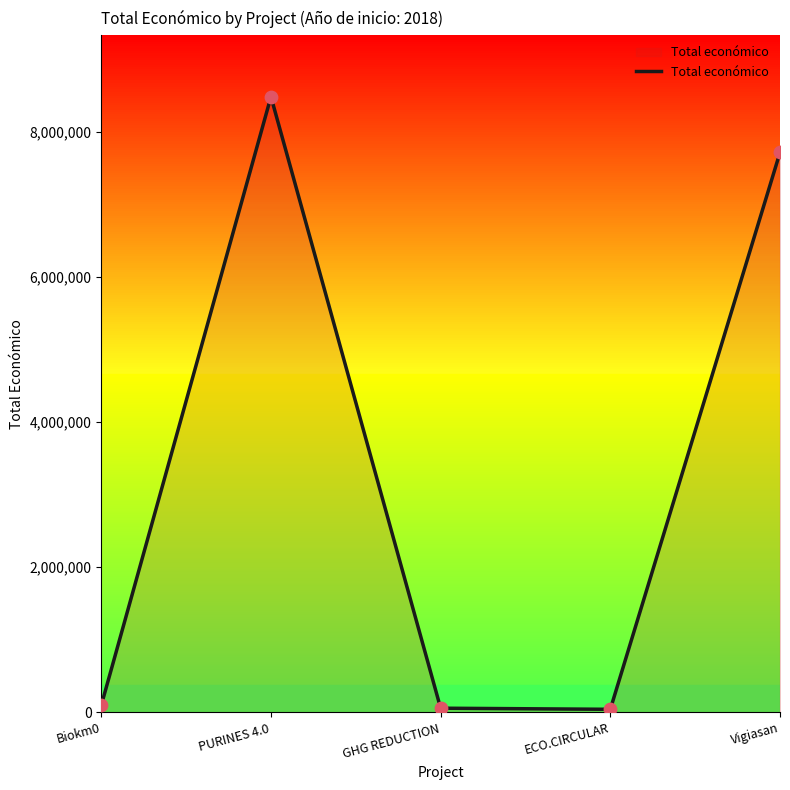

Approximately how many times larger is the value at Biokm0 compared to ECO.CIRCULAR?

2.3